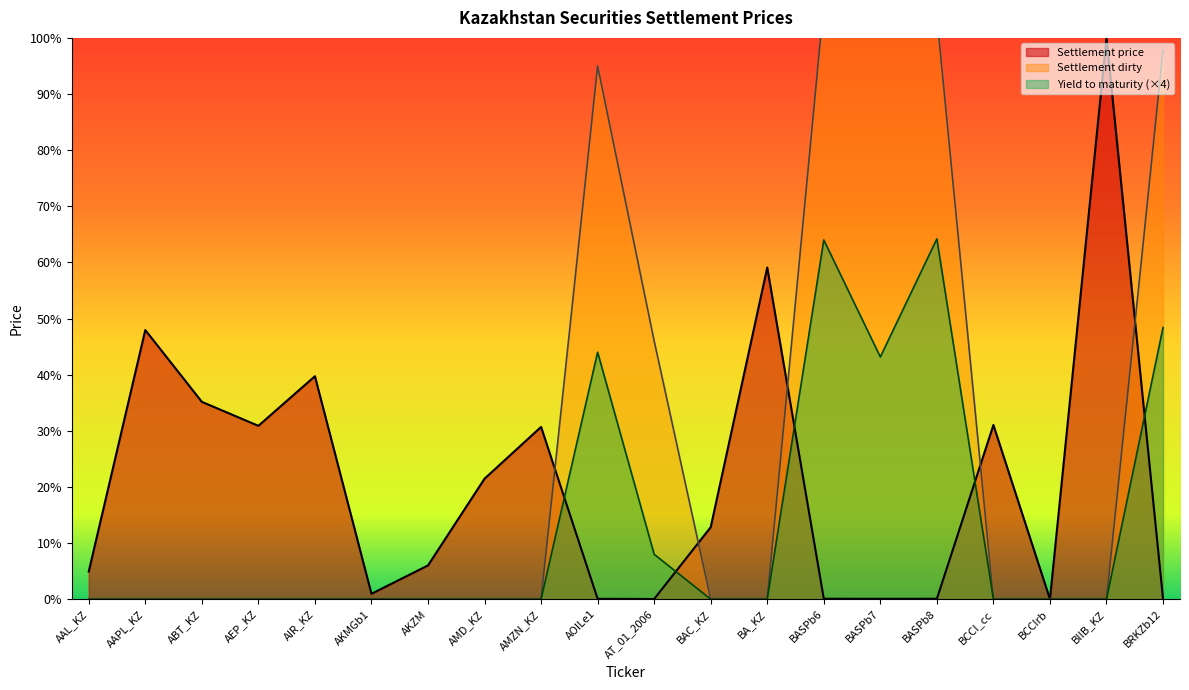

Where is the first local minimum for Settlement price?

AEP_KZ